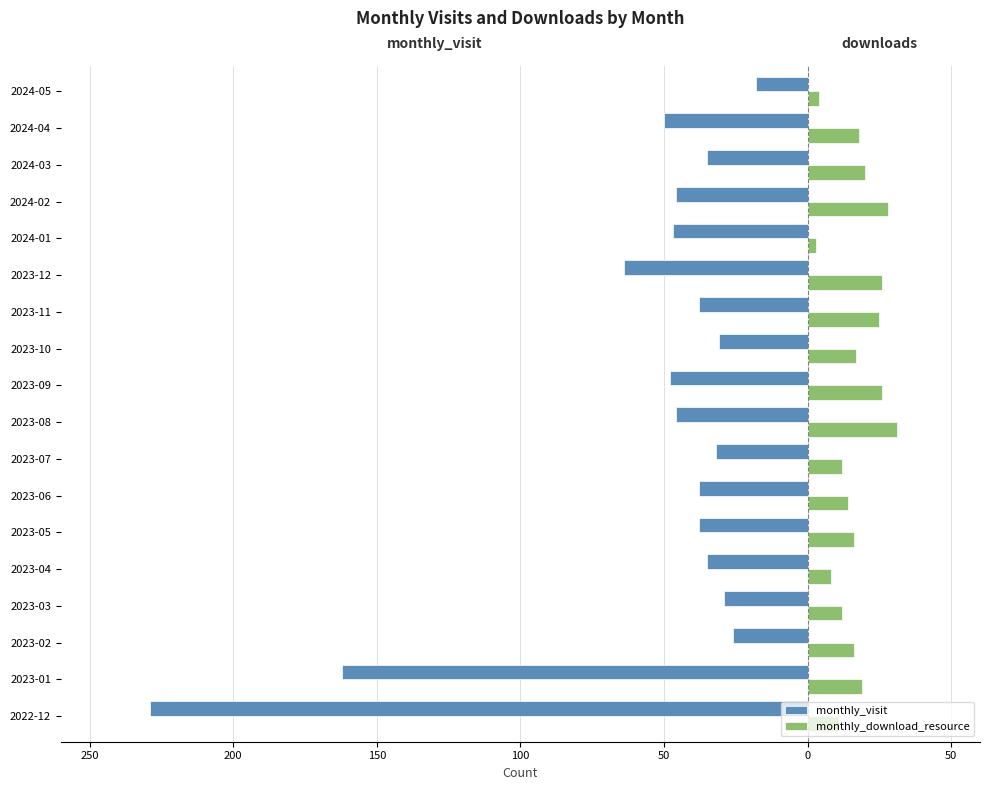

What is the label of the 6th bar from the right?

2023-12